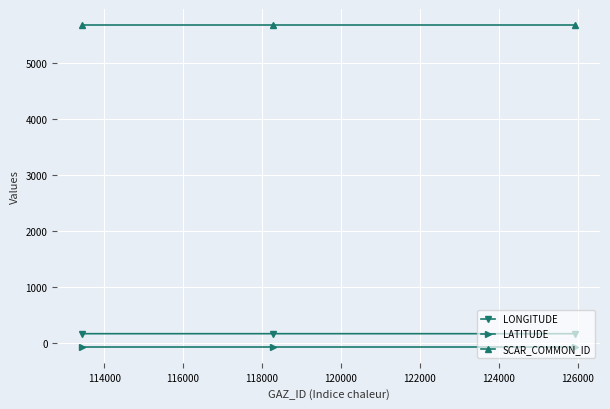

What is the difference between the maximum and second lowest values in the LONGITUDE series?

0.2